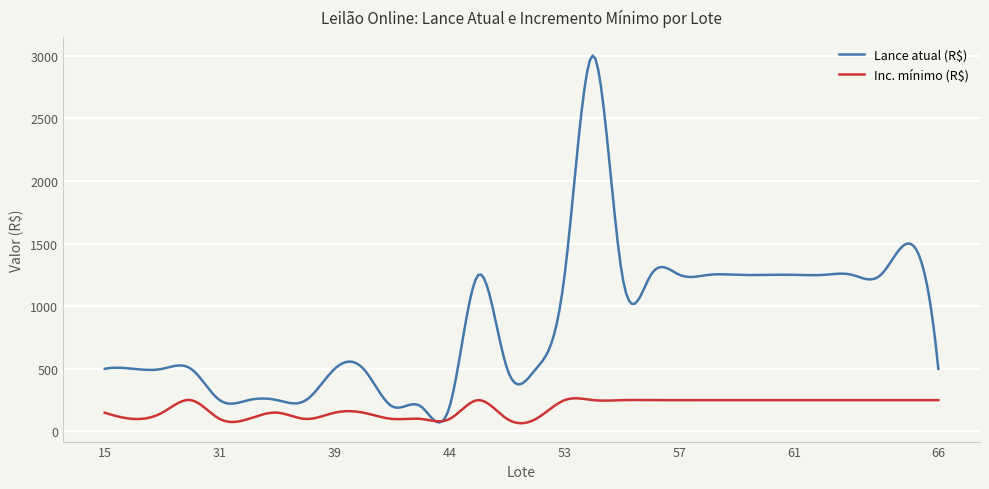

How many series are shown in this chart?

2